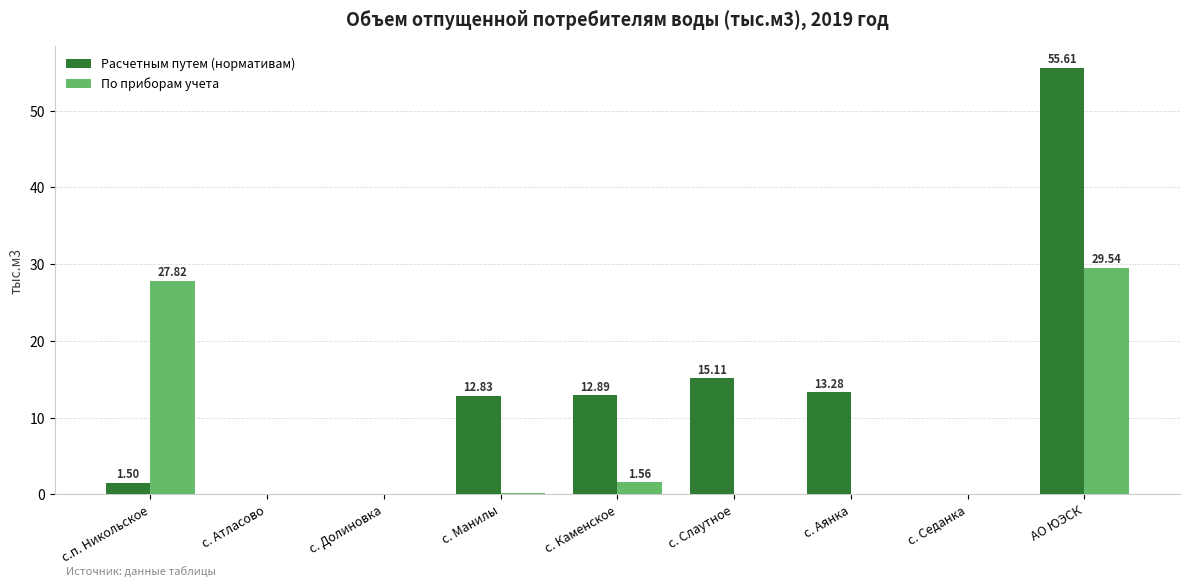

What is the total value across all series at с. Аянка?

13.3